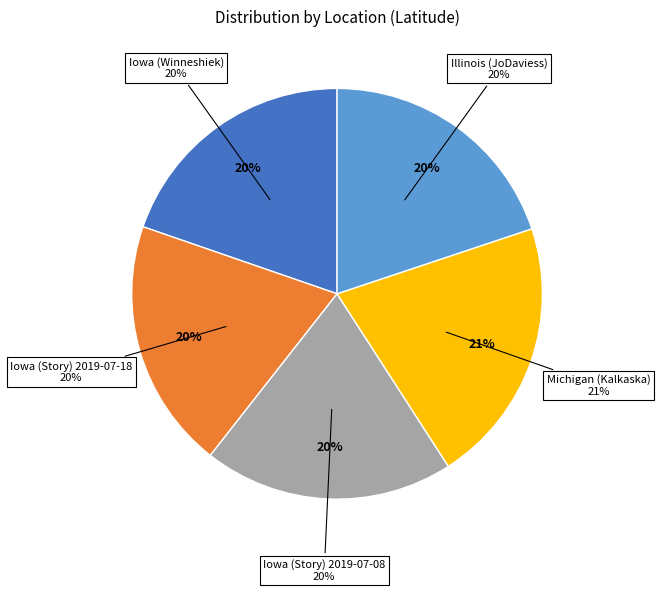

True or false: Michigan (Kalkaska) accounts for 21% of the total.

True